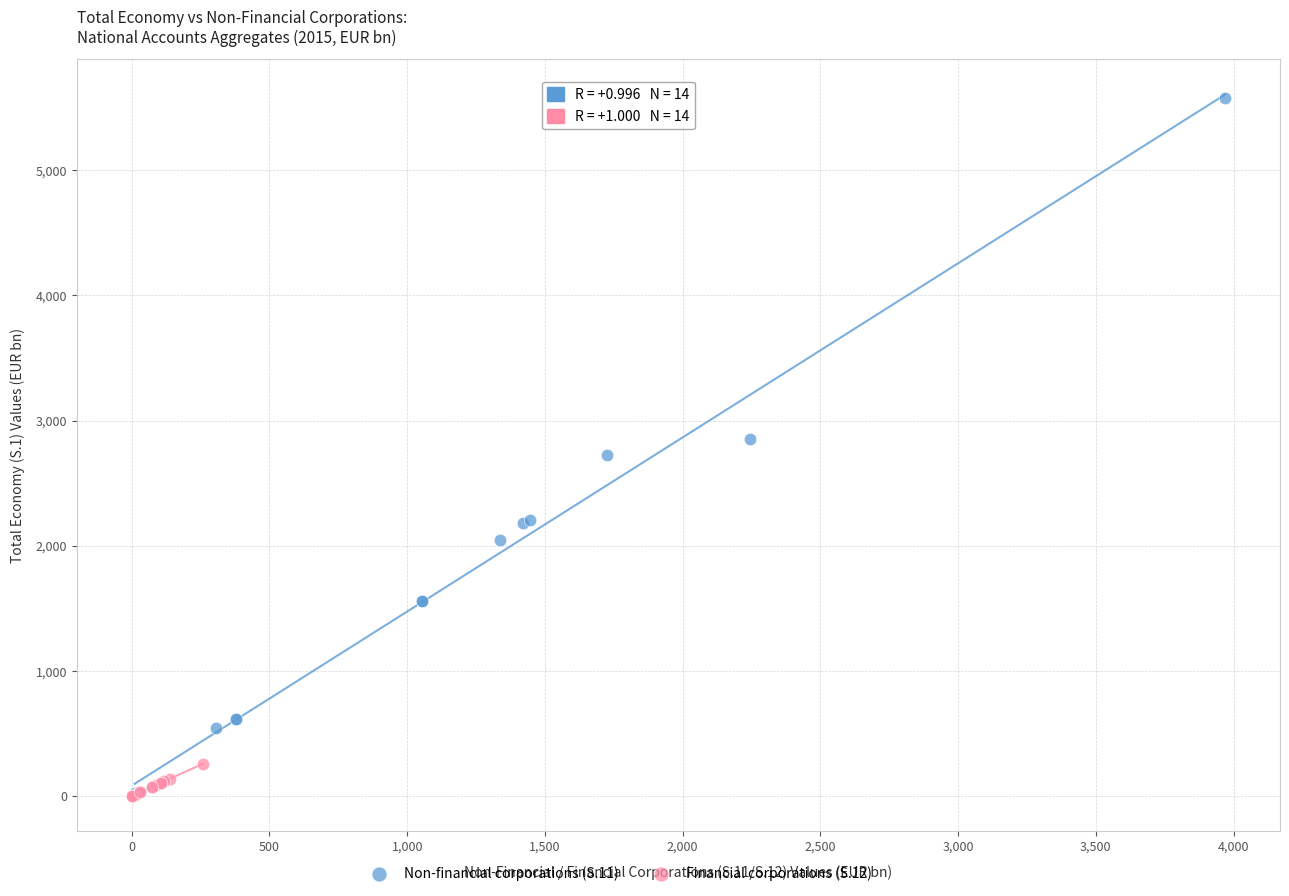

What are all the series names shown in the legend?

Non-financial corporations (S.11), Financial corporations (S.12)